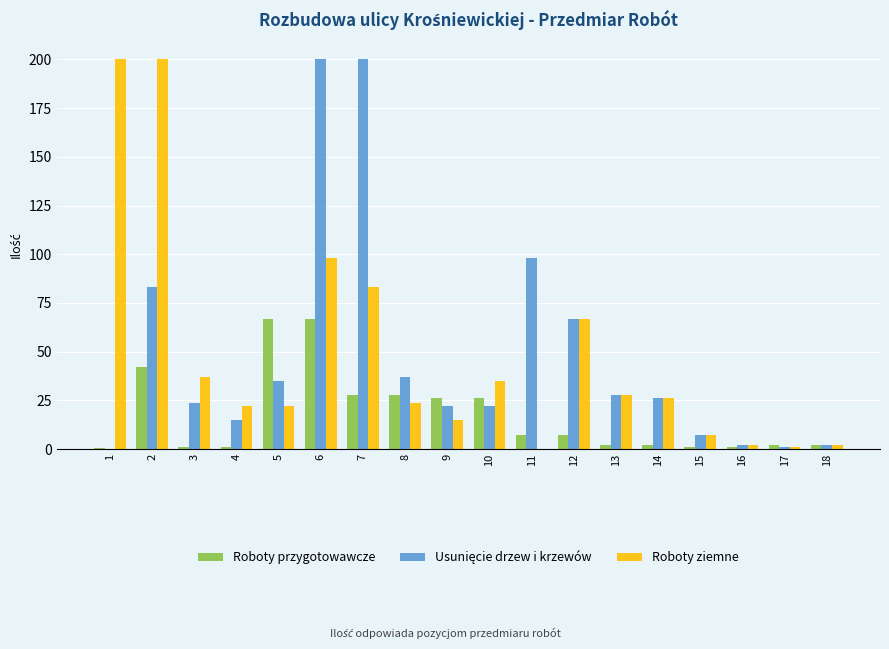

What is the sum of the Roboty ziemne values at 12 and 7?

150.0